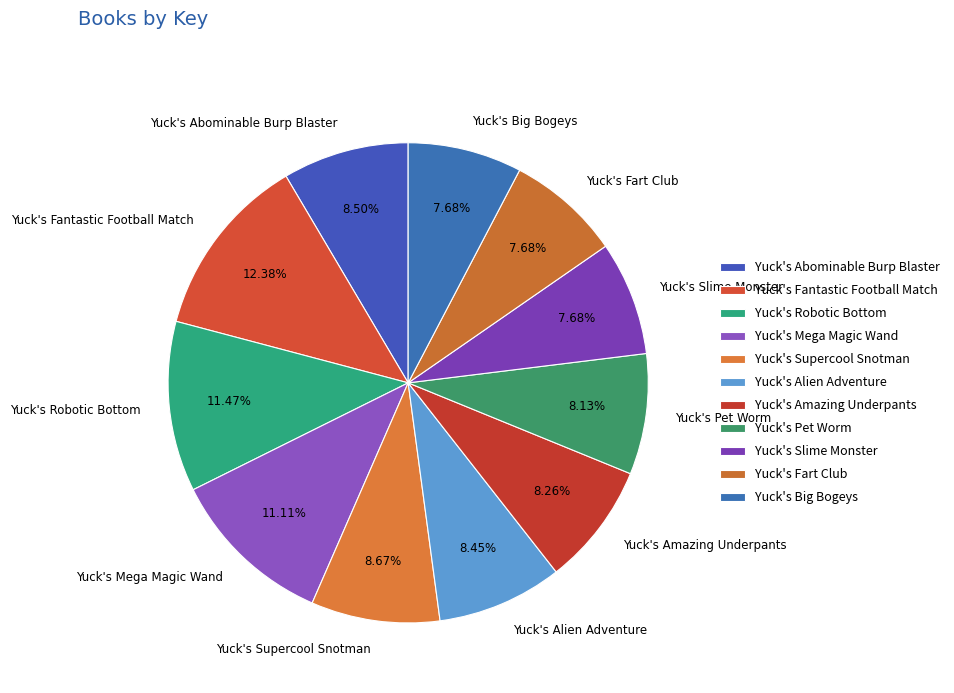

Which slice is the largest?

Yuck's Fantastic Football Match